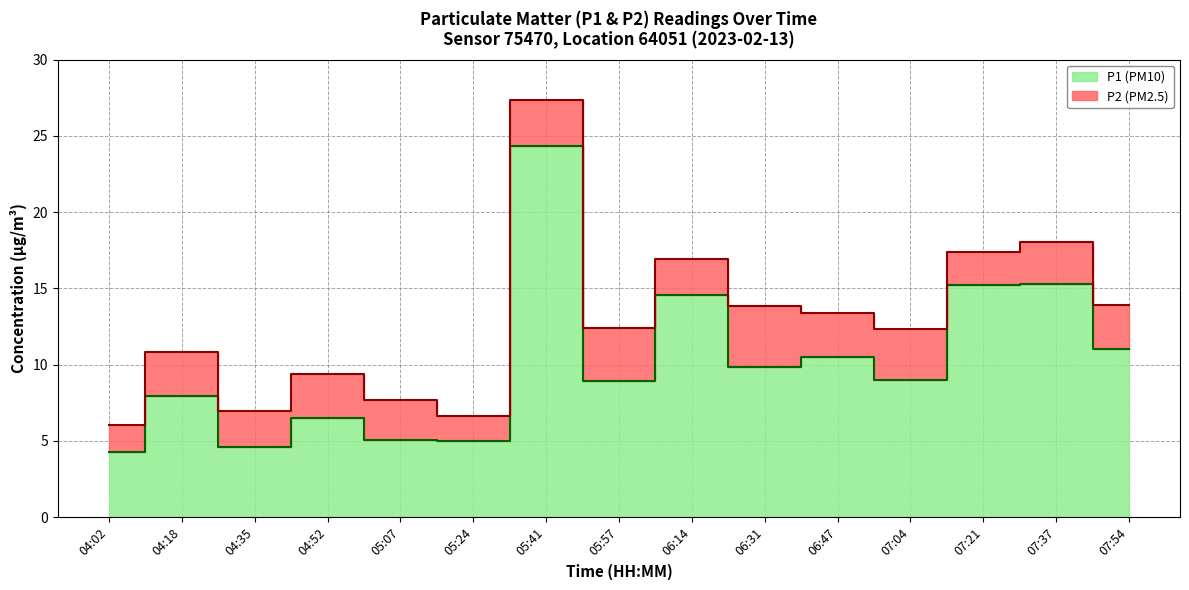

Count the number of categories in the chart.

15